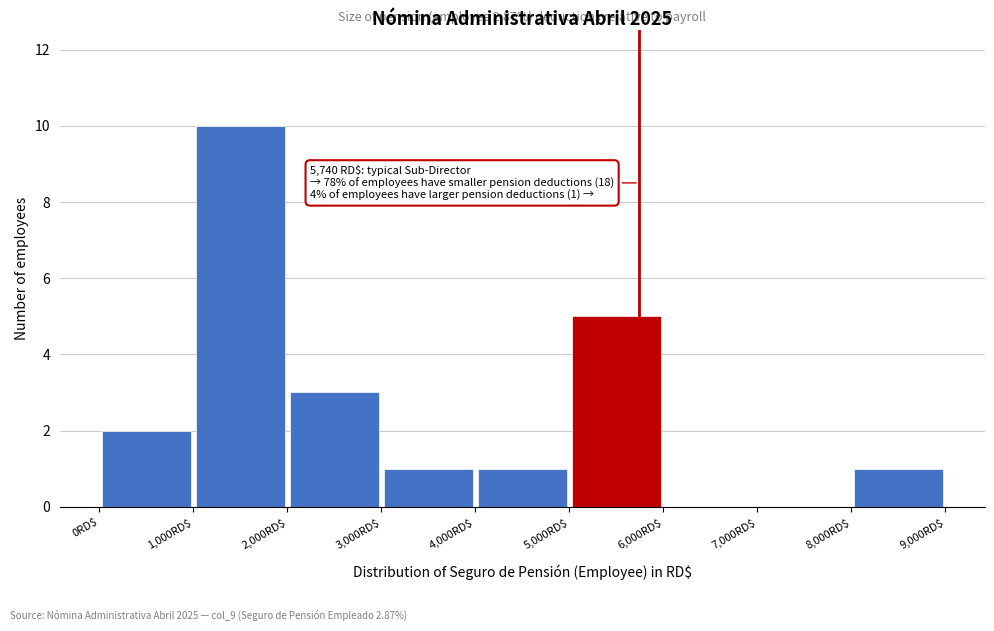

Over which range of the x-axis is the bar tallest?

1000 to 2000